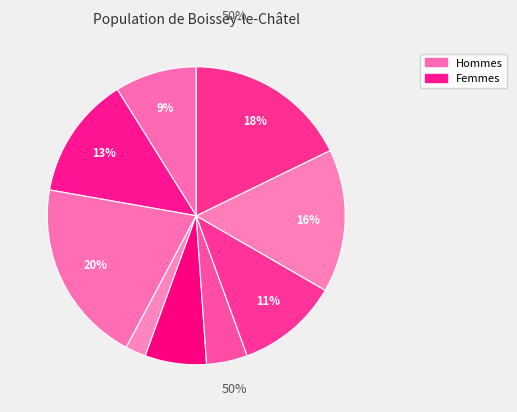

Count the number of slices in the pie.

9